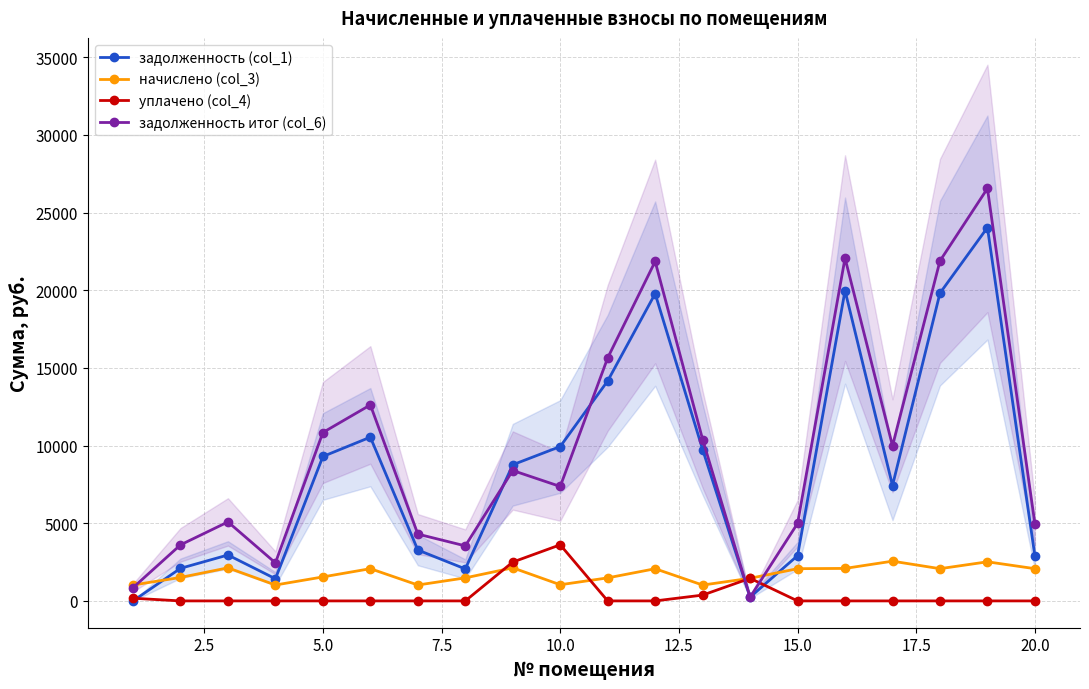

What is the value of the задолженность итог (col_6) point at the 10th from the left?

7368.4